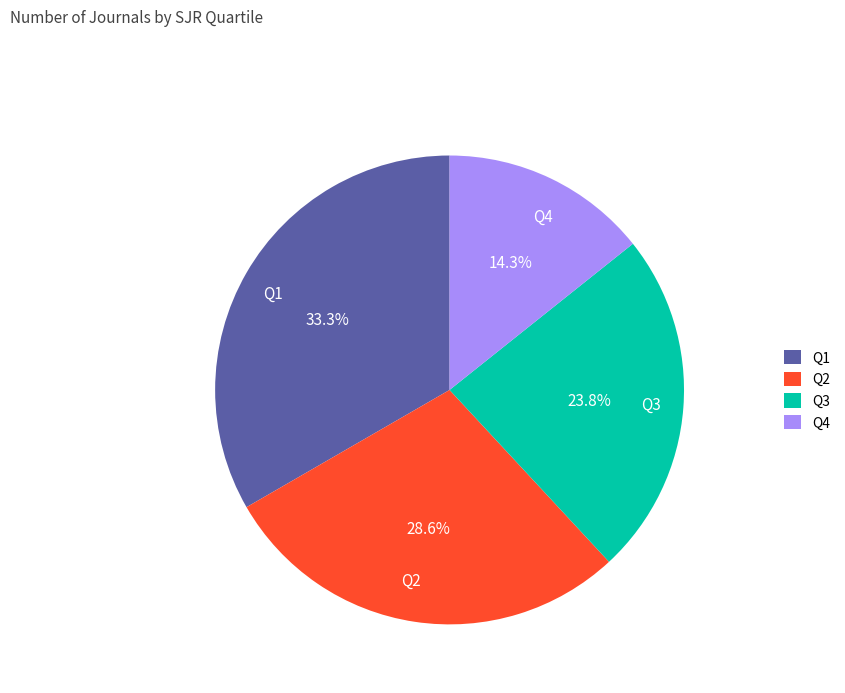

Is Q2 the majority of the pie?

No